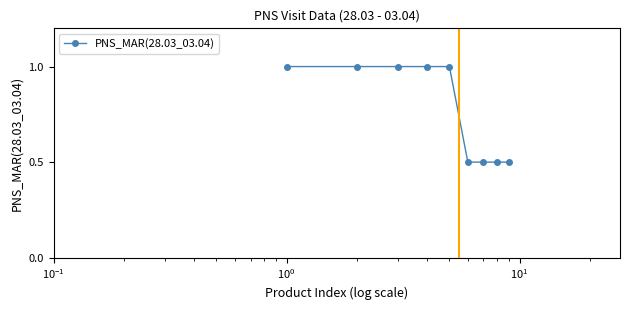

What is the smallest value displayed?

0.5